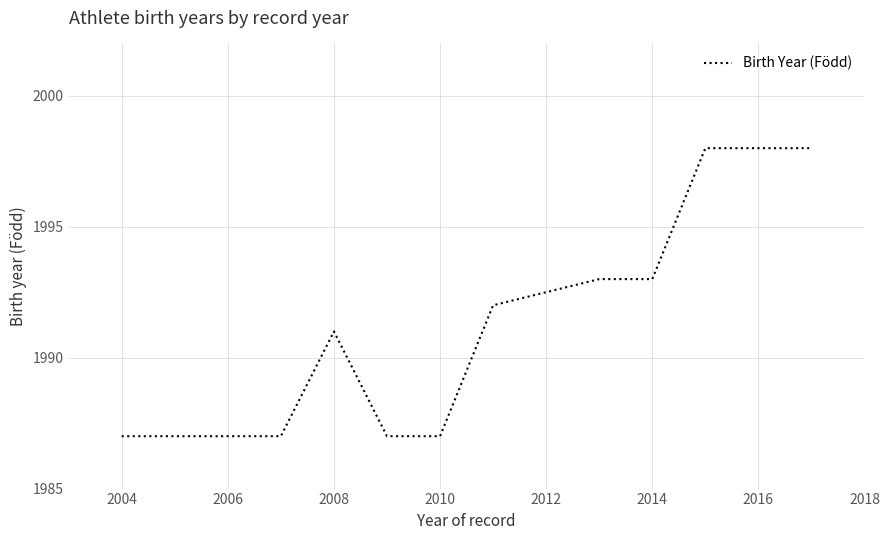

Does the chart have visible grid lines?

Yes